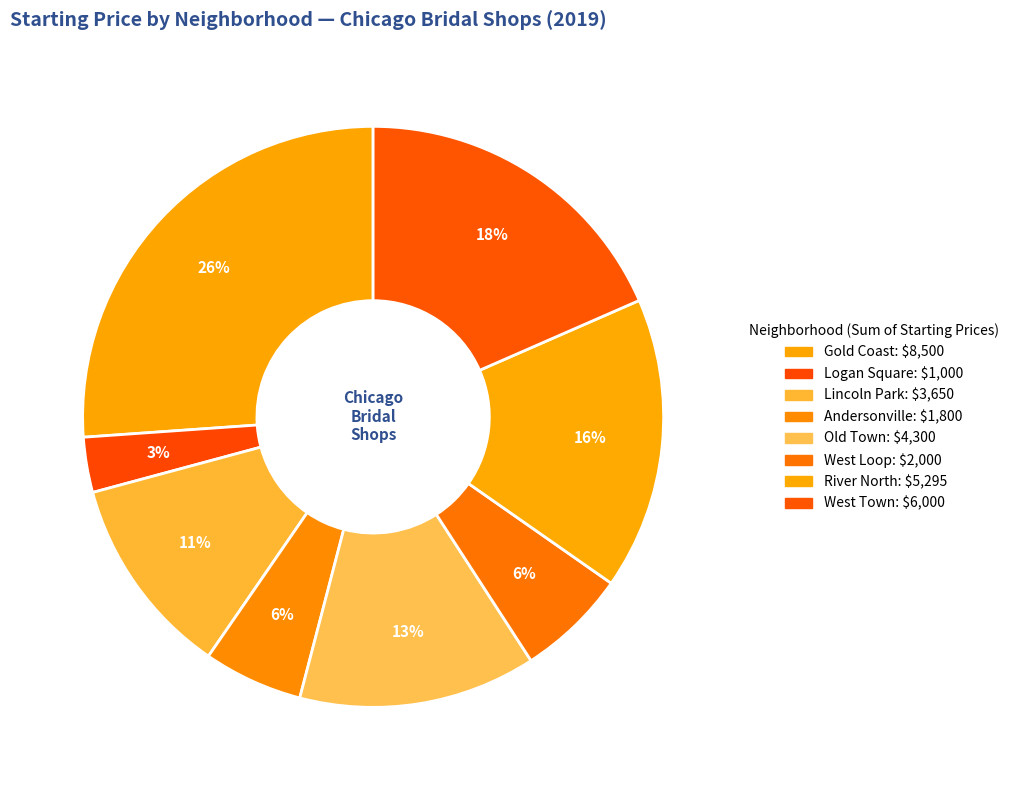

What is the largest slice in the pie chart?

Gold Coast